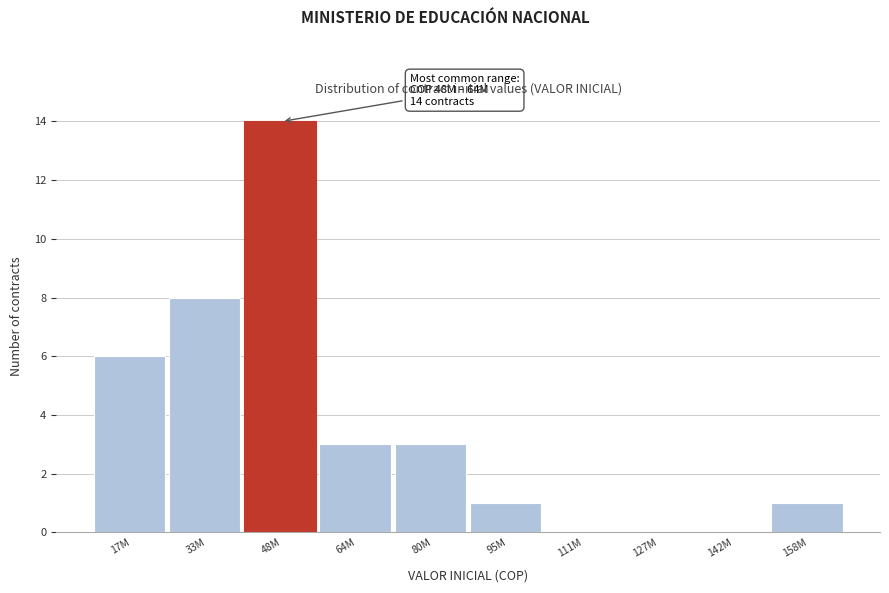

Reading left to right, list all the values displayed in this chart.

17M=6	33M=8	48M=14	64M=3	80M=3	95M=1	111M=0	127M=0	142M=0	158M=1